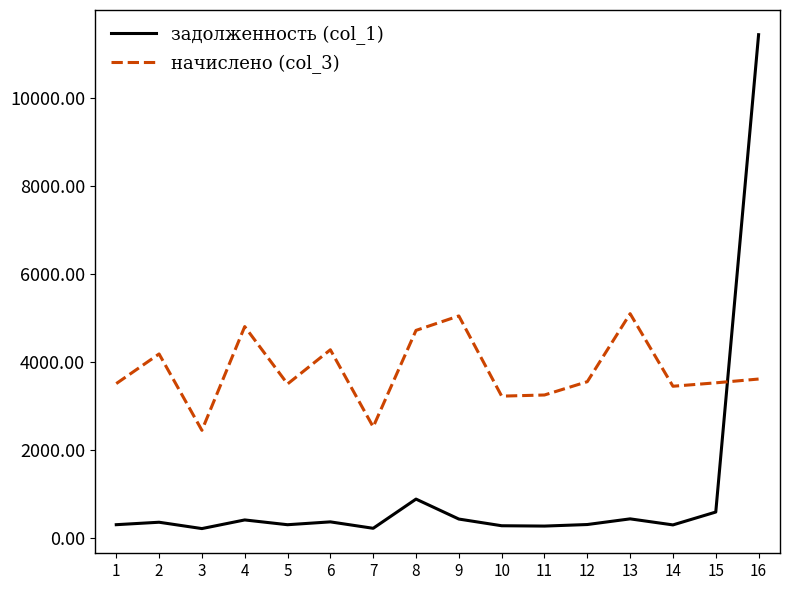

What is the difference between the maximum and minimum values in the задолженность (col_1) series?

11227.9